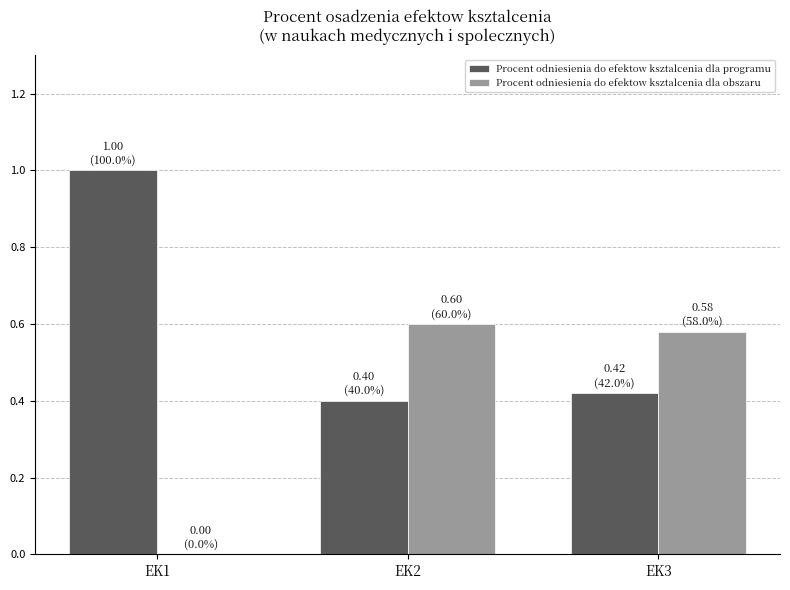

Count the number of categories in the chart.

3